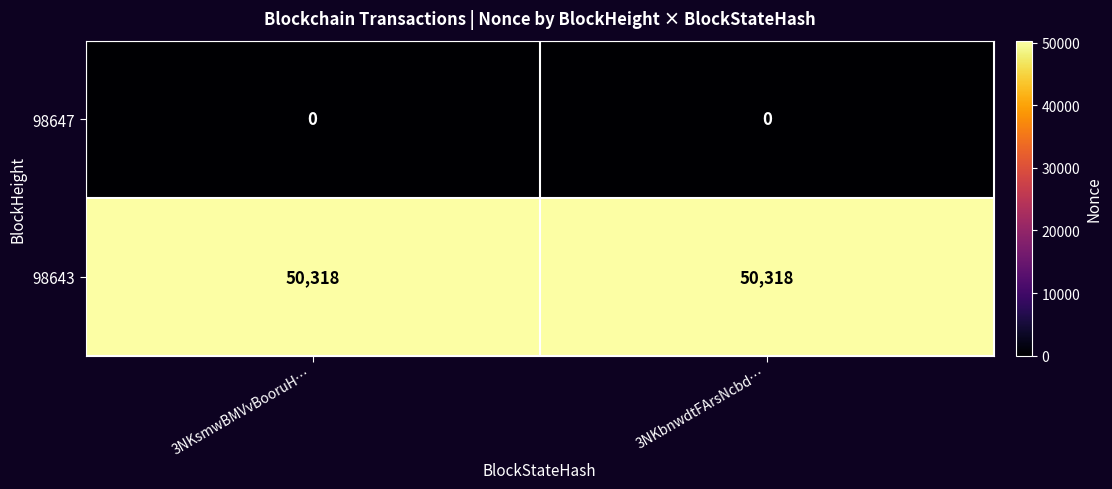

What is the average value of the 98643 series?

50318